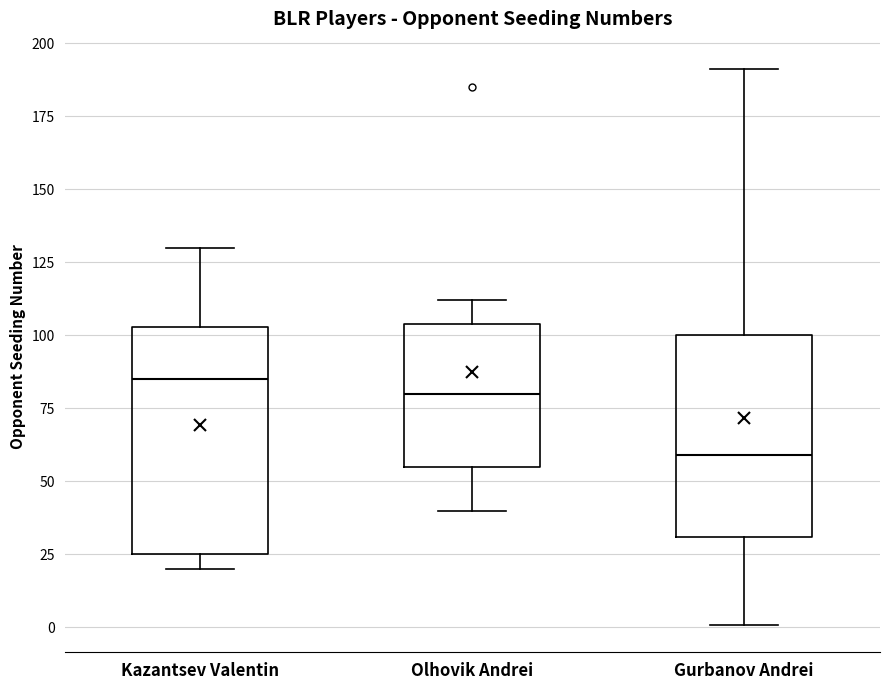

Which box is the tallest, from its lower edge to its upper edge?

Kazantsev Valentin